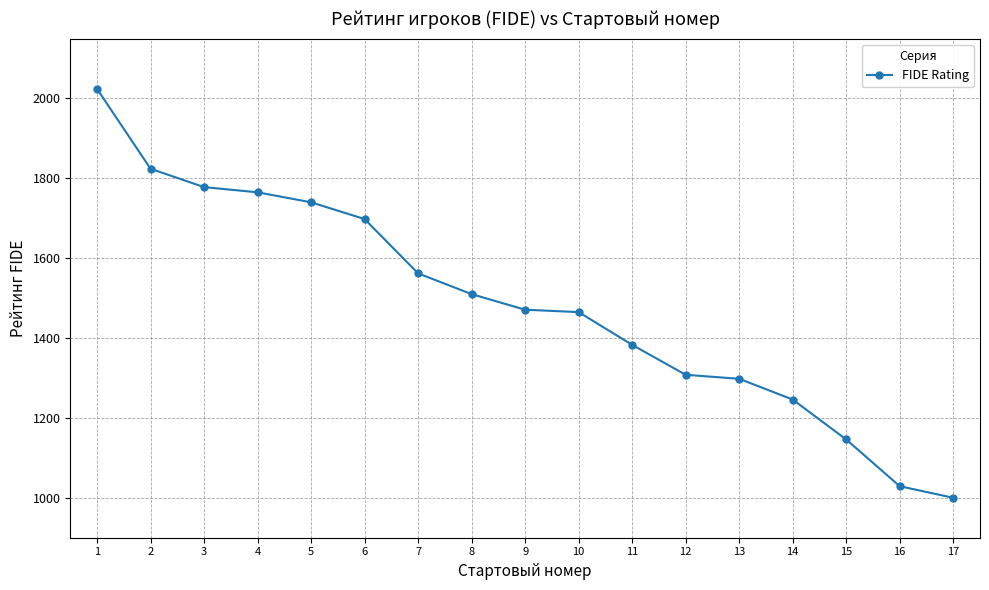

How many lines are shown in the chart?

1